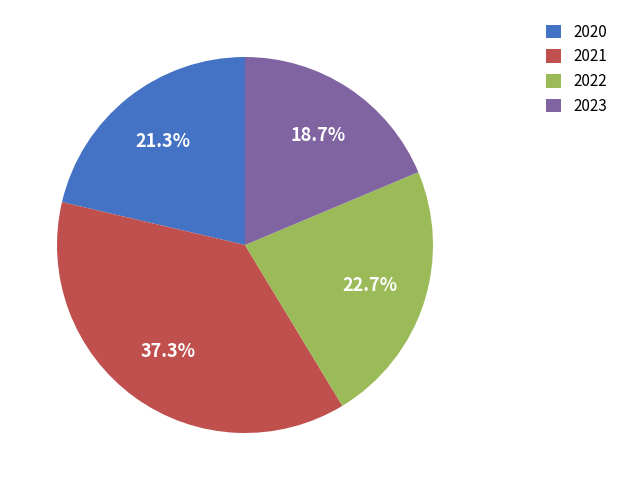

Between 2023 and 2021, which is larger?

2021